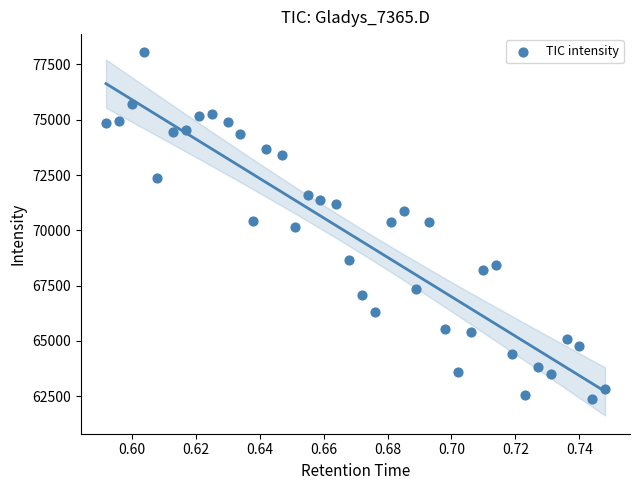

What is the range of Y values (max minus min)?

15666